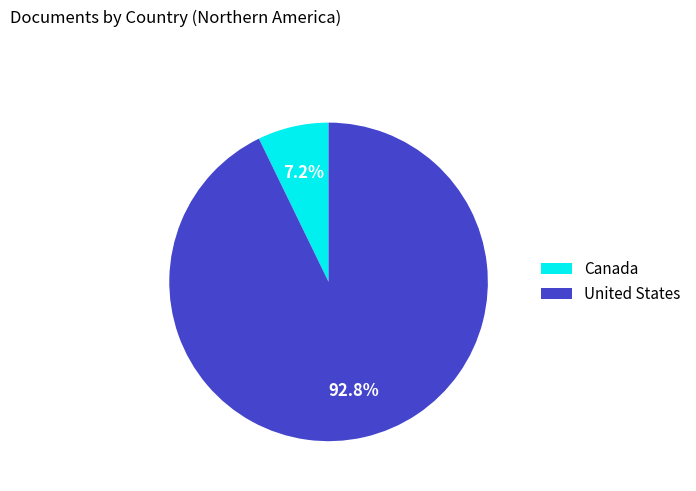

Count the number of slices in the pie.

2